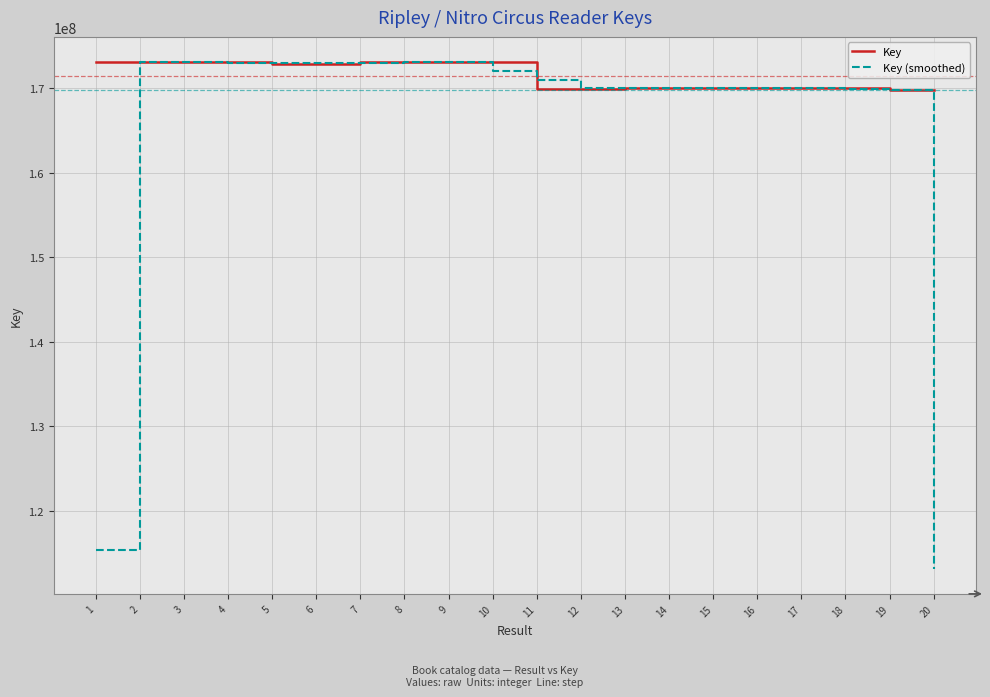

What is the approximate value of Key (smoothed) at 4?

172989668.0